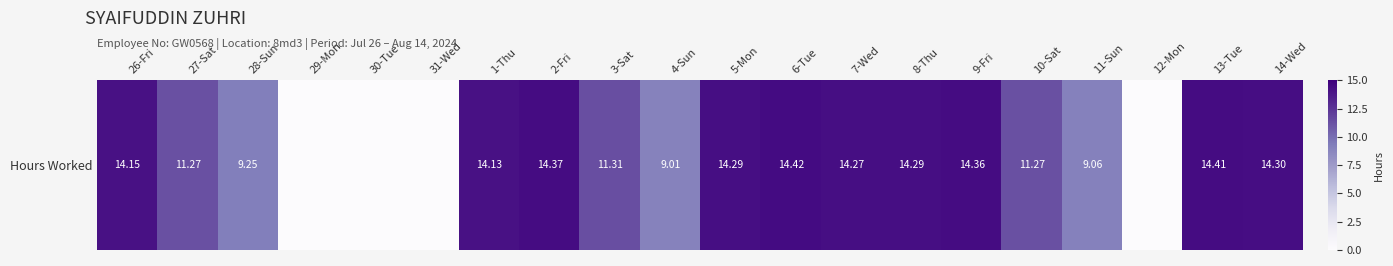

List the labels in order of value, largest first.

6-Tue, 13-Tue, 2-Fri, 9-Fri, 14-Wed, 5-Mon, 8-Thu, 7-Wed, 26-Fri, 1-Thu, 3-Sat, 27-Sat, 10-Sat, 28-Sun, 11-Sun, 4-Sun, 29-Mon, 30-Tue, 31-Wed, 12-Mon